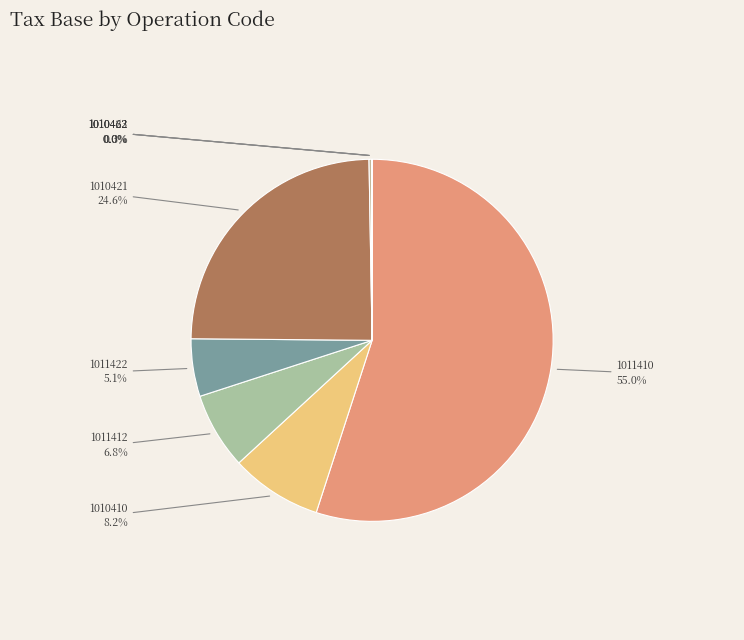

Which category has the biggest portion of the pie?

1011410